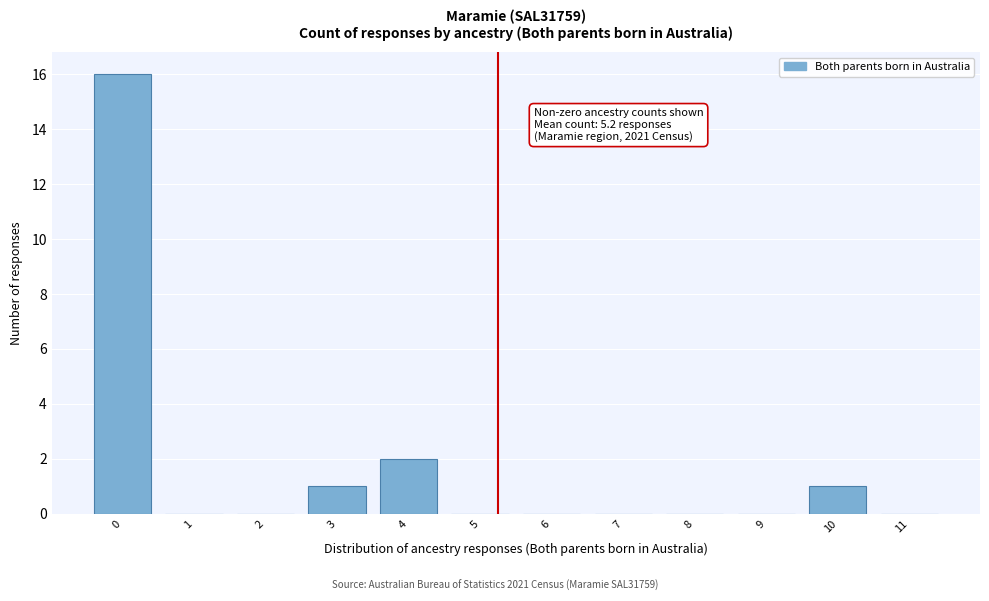

Reading left to right, list all the values displayed in this chart.

0=16	1=0	2=0	3=1	4=2	5=0	6=0	7=0	8=0	9=0	10=1	11=0